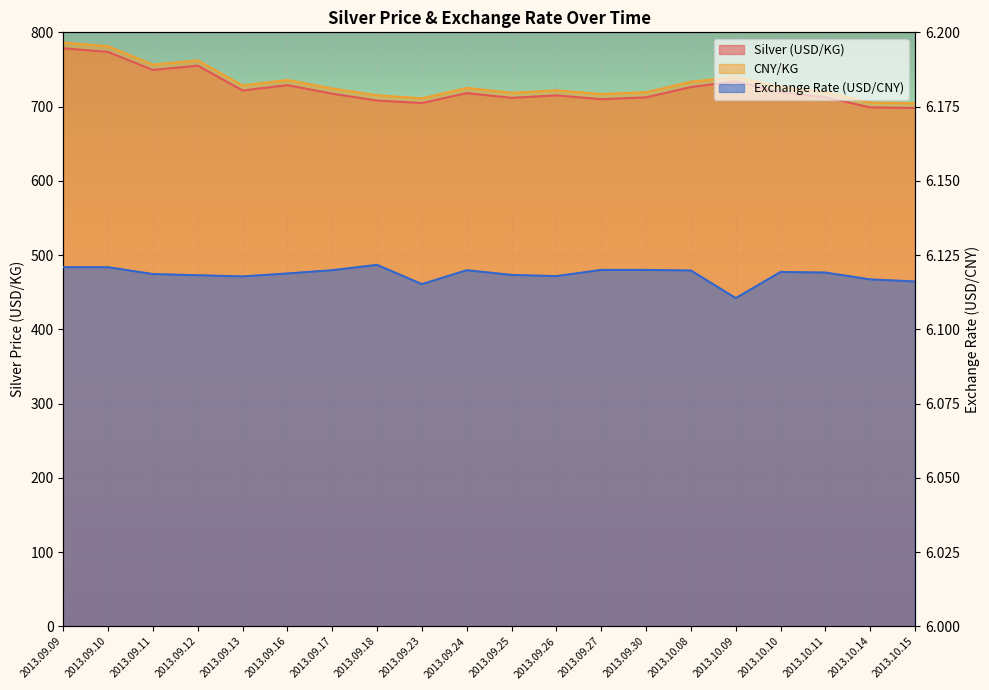

True or false: Exchange Rate (USD/CNY) and Silver (USD/KG) cross at least once.

False